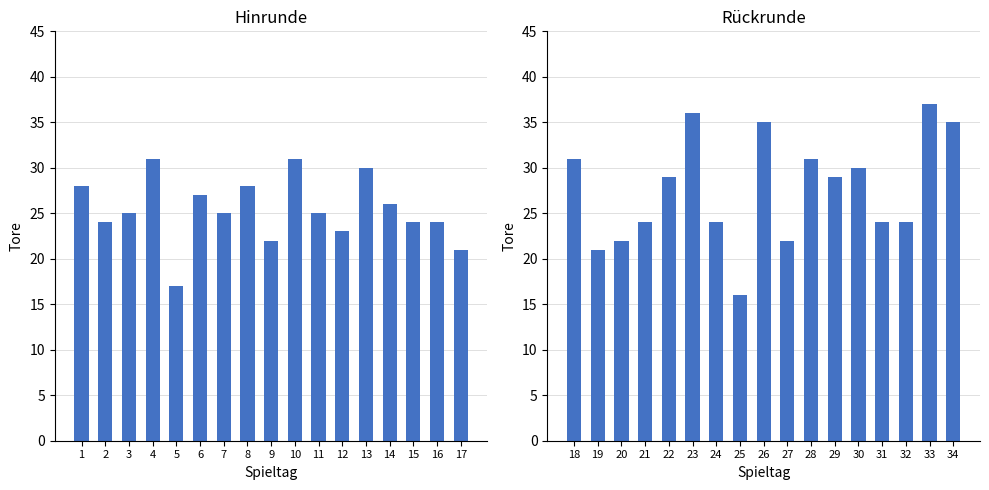

Is the value of Rückrunde at 3 greater than the value of Hinrunde at 2?

No